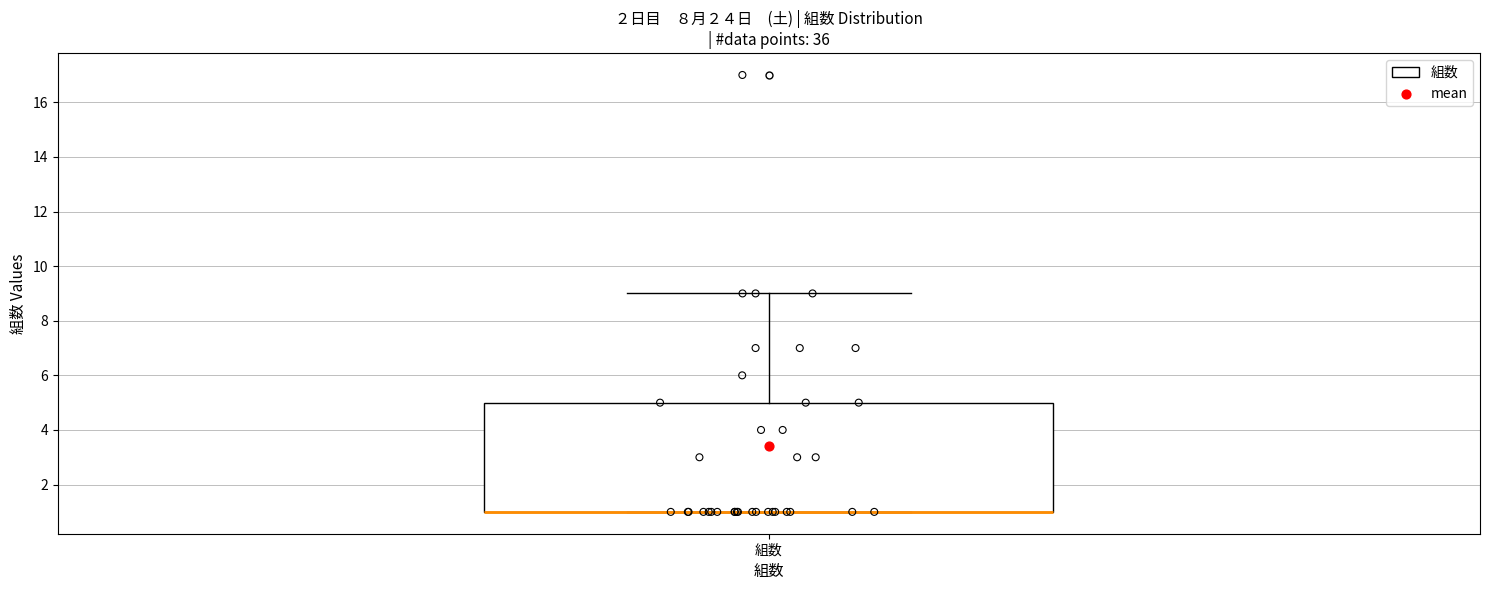

Read this box plot against the y-axis: the position of the median line, the range covered by the box, and the ends of both whiskers. The values are not printed on the chart, so give them approximately, as read against the axis.

median 1 (drawn on the box's lower edge), box 1 to 5, whiskers 1 to 9